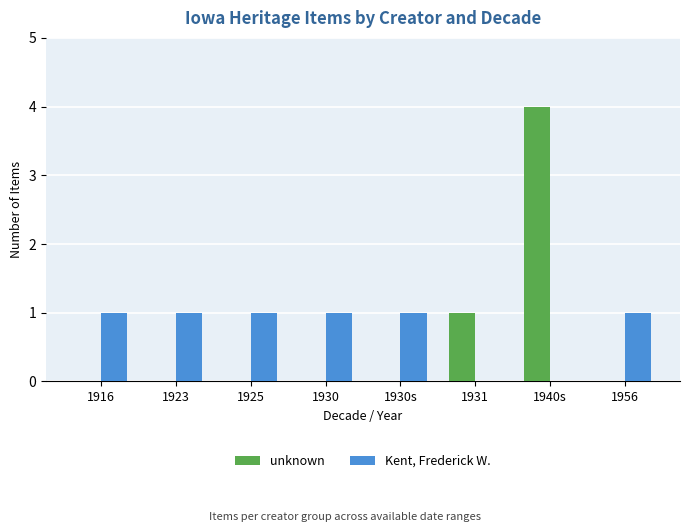

Which category has the highest value across all series?

1940s